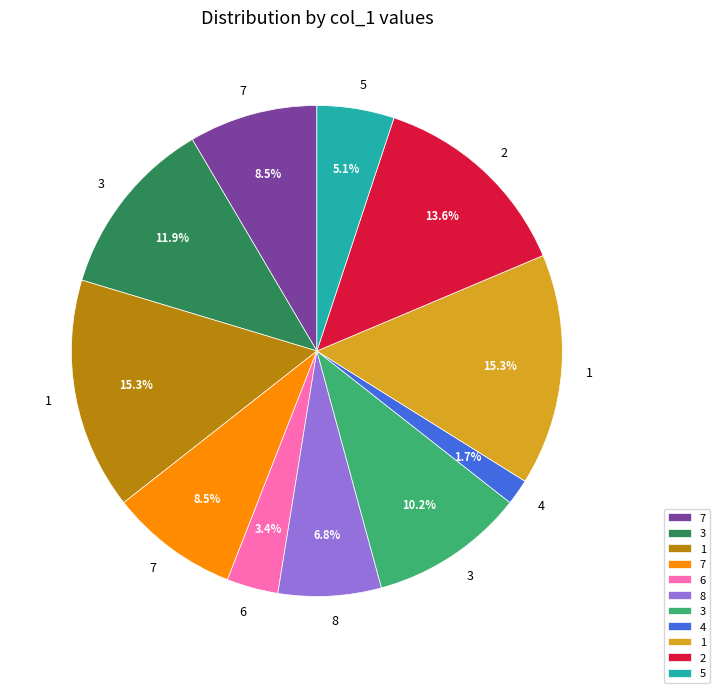

Is there a majority slice in this chart?

No